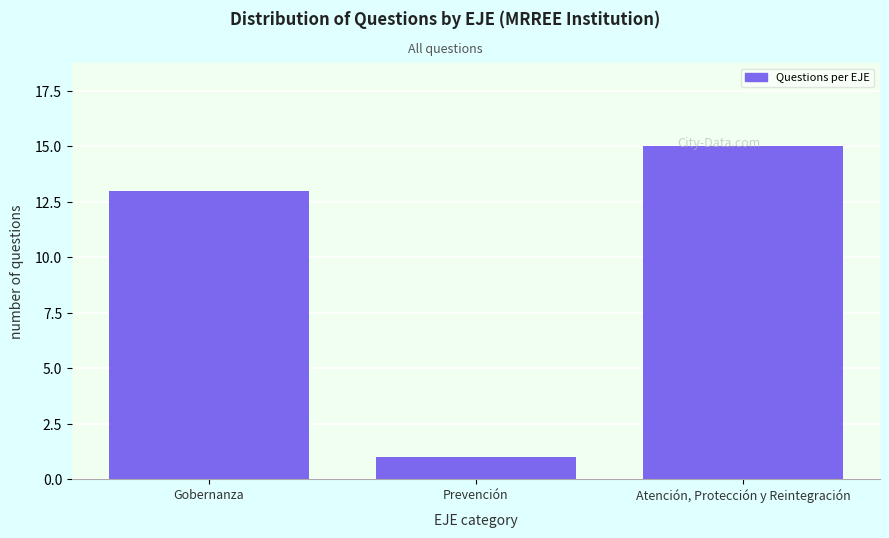

The chart shows a value of 2 at Prevención. True or false?

False